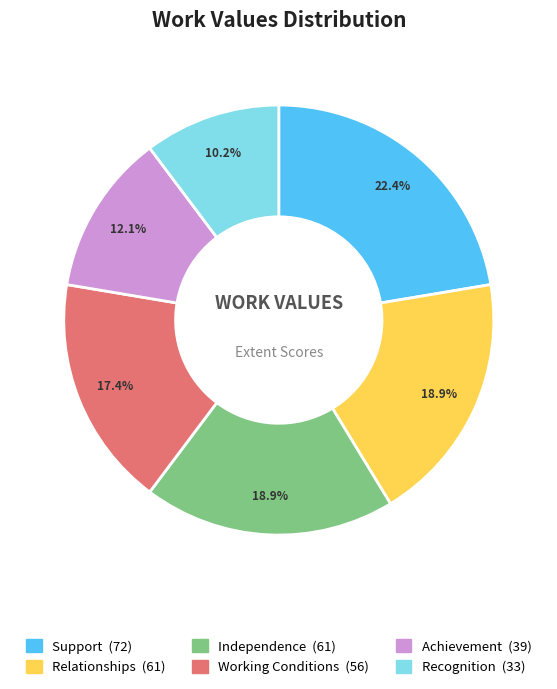

The Relationships slice represents 28% of the pie. True or false?

False